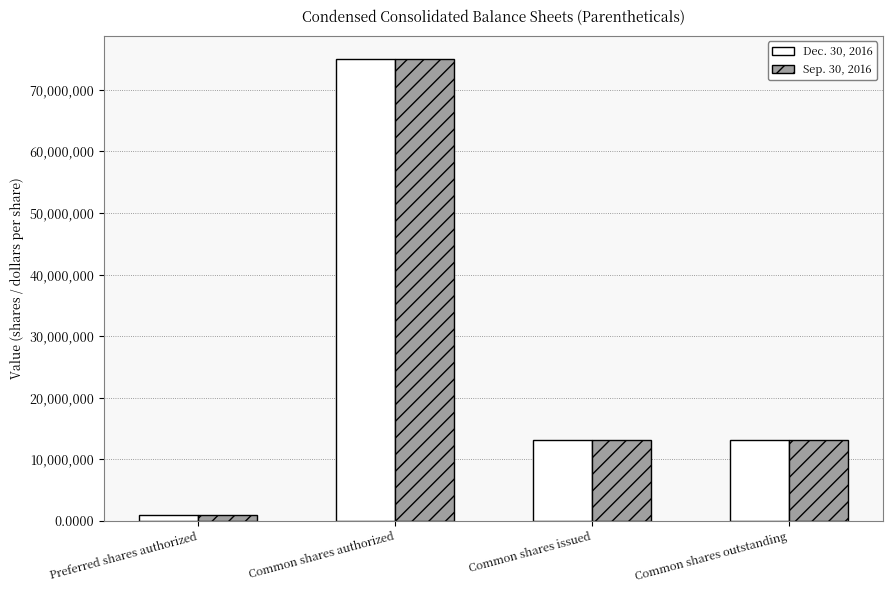

Is the value of Sep. 30, 2016 at Preferred shares authorized greater than the value of Dec. 30, 2016 at Common shares issued?

No